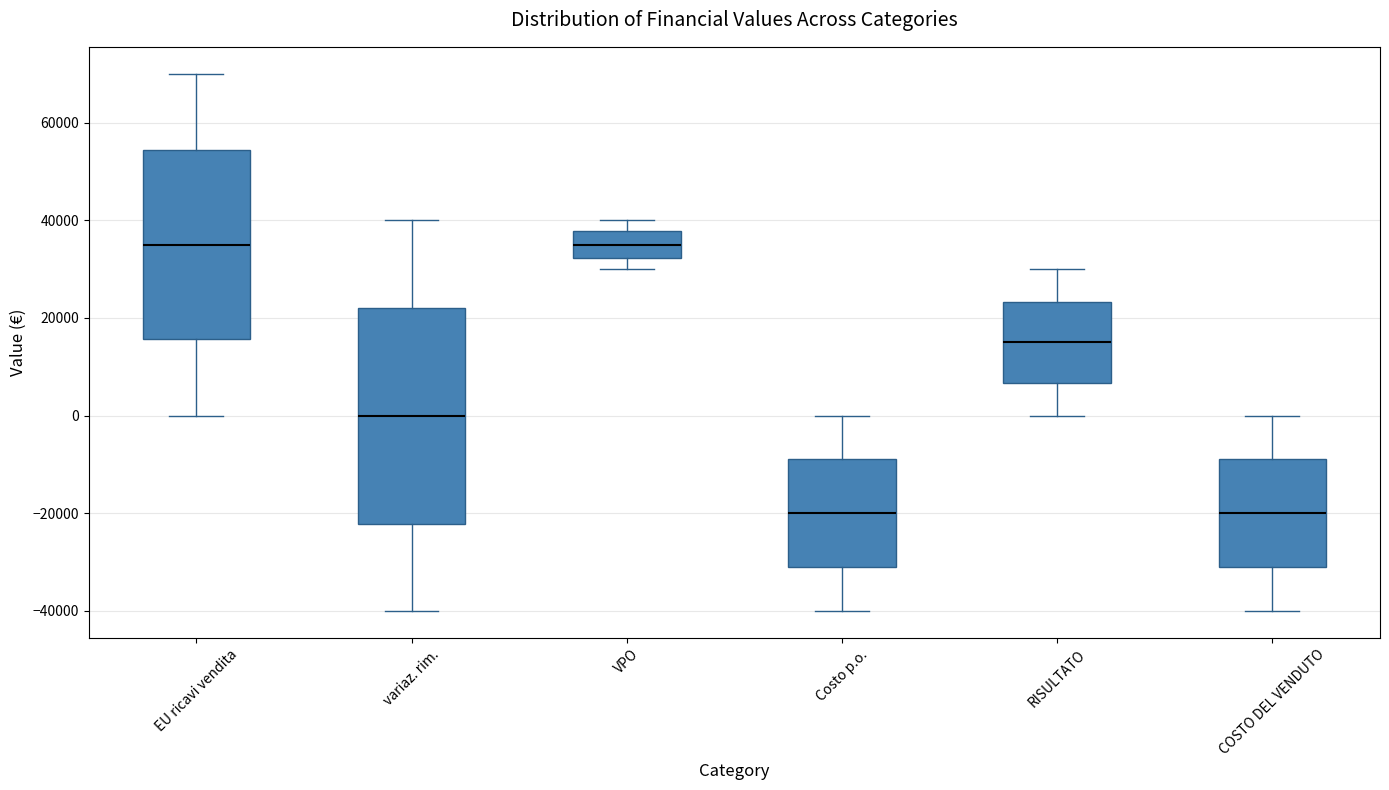

Which box is the tallest, from its lower edge to its upper edge?

variaz. rim.